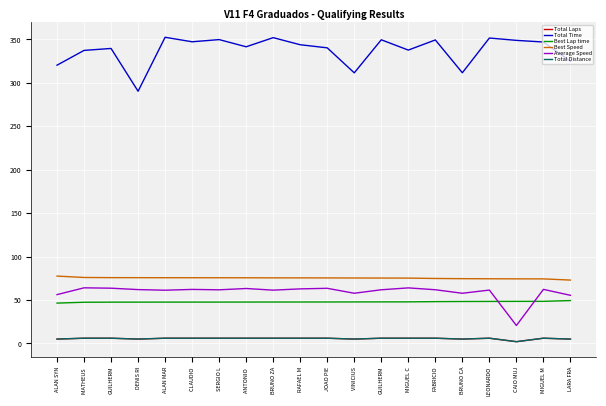

True or false: Best Speed and Best Lap time intersect in this chart.

False